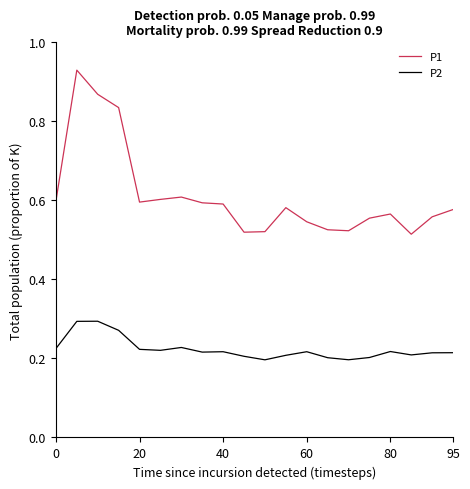

Which series has the largest total across all categories?

P1